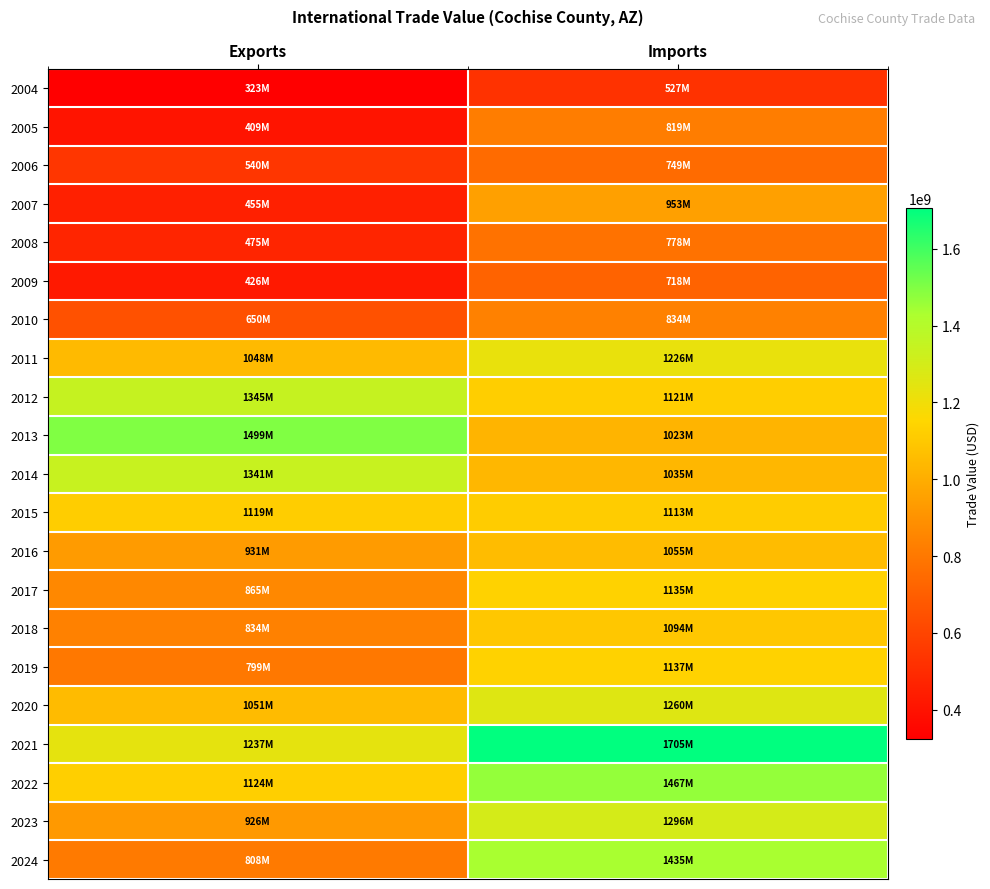

At which category is the sum across all series the highest?

Imports